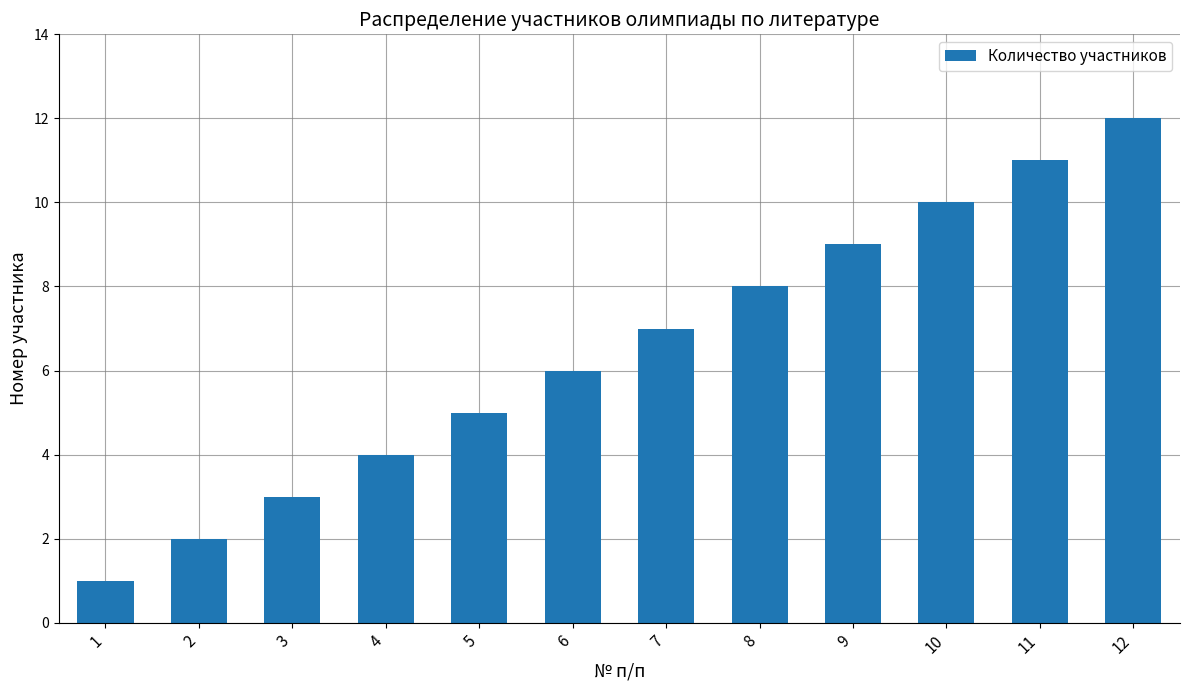

The value at 6 is 2. True or false?

False